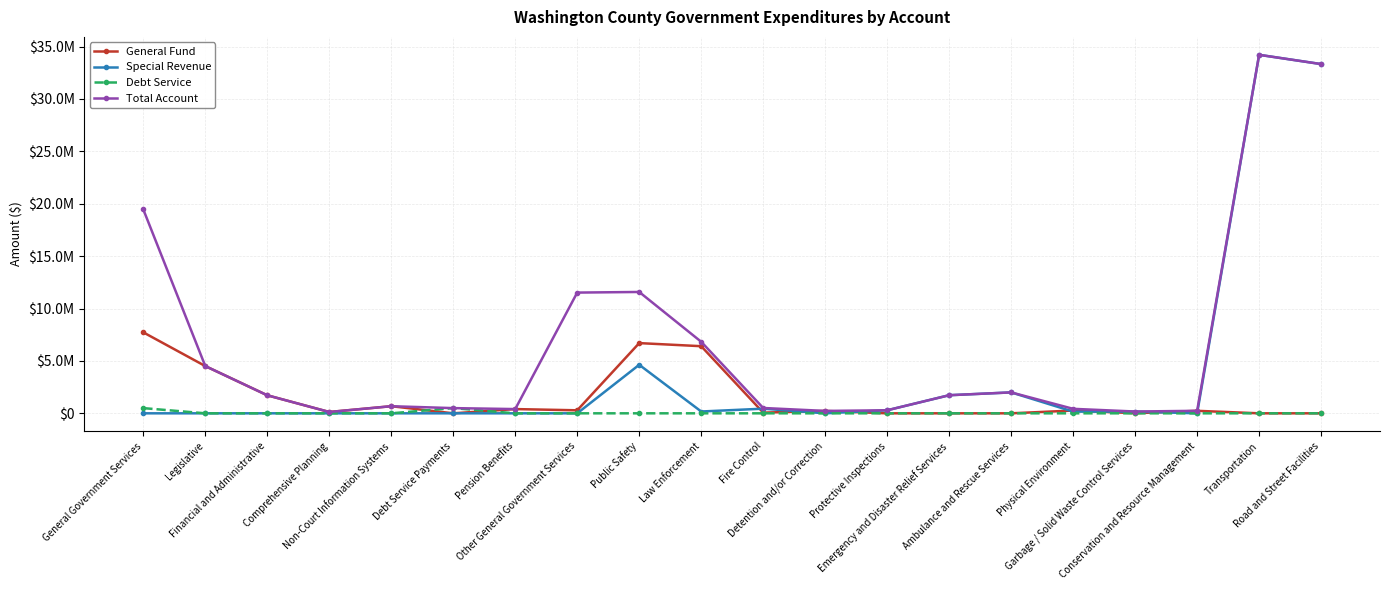

What are all the series names shown in the legend?

General Fund, Special Revenue, Debt Service, Total Account